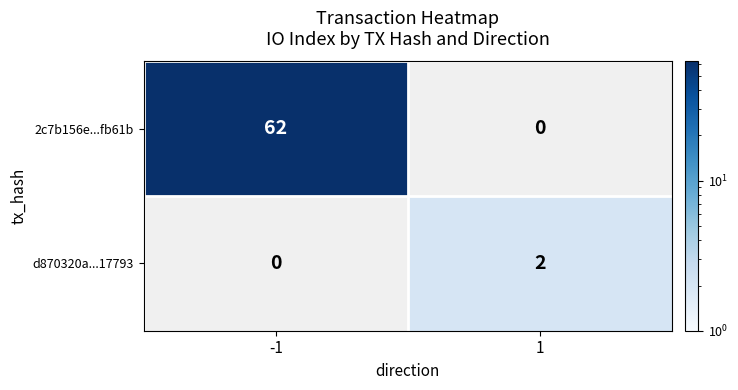

The d870320a...17793 series shows 1 at 1. True or false?

False